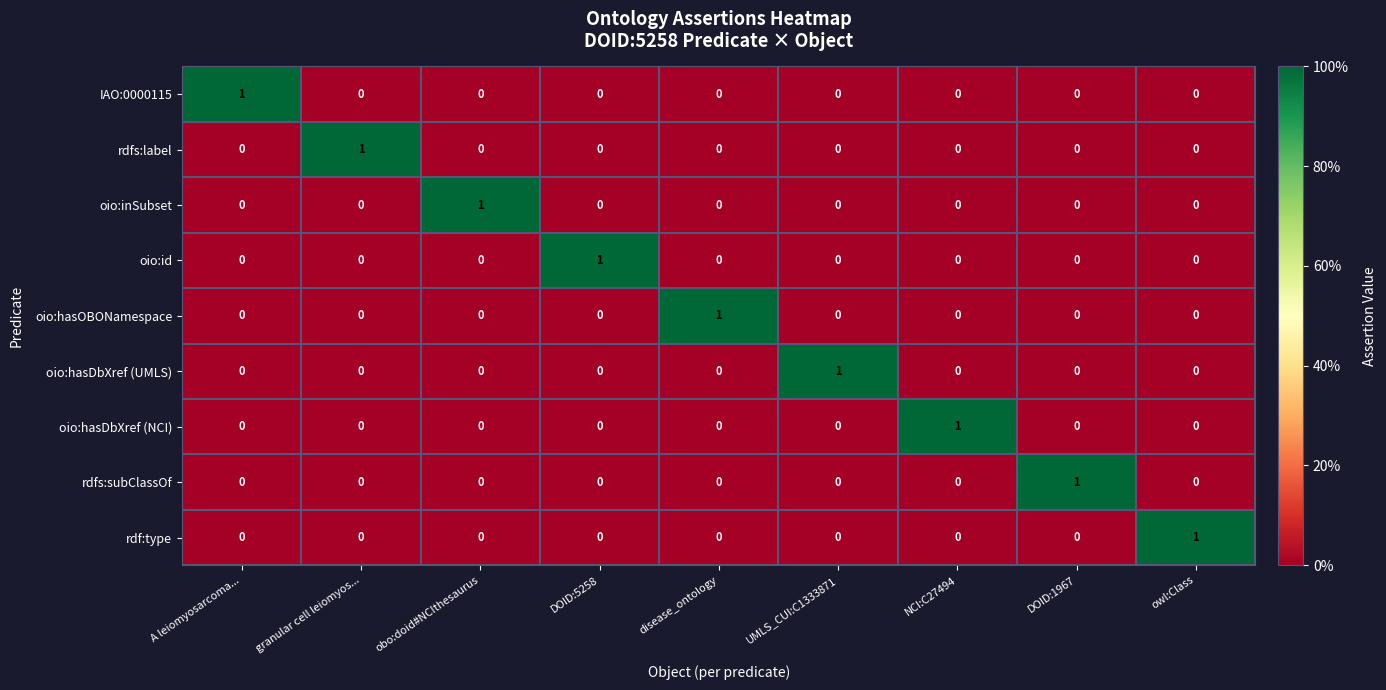

At which label does rdfs:subClassOf reach its peak?

DOID:1967